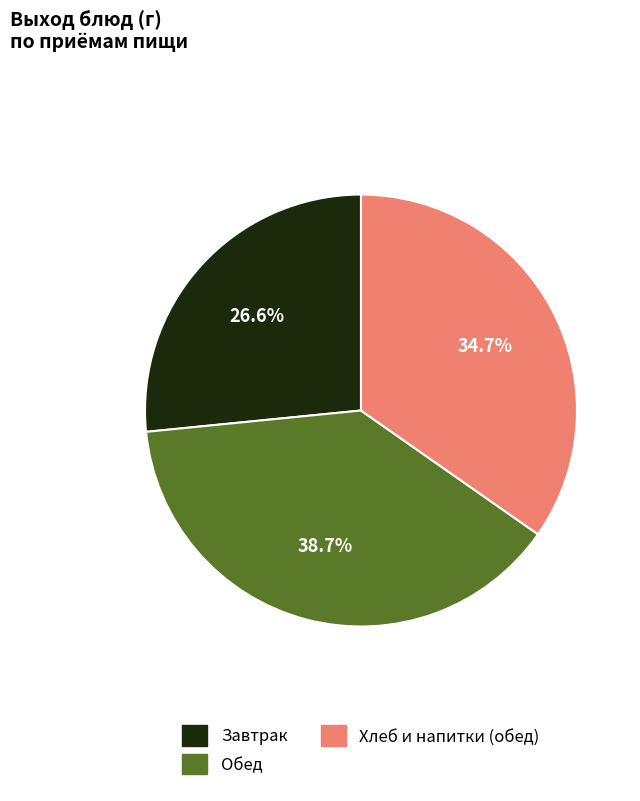

Is there any slice that represents more than half of the pie?

No